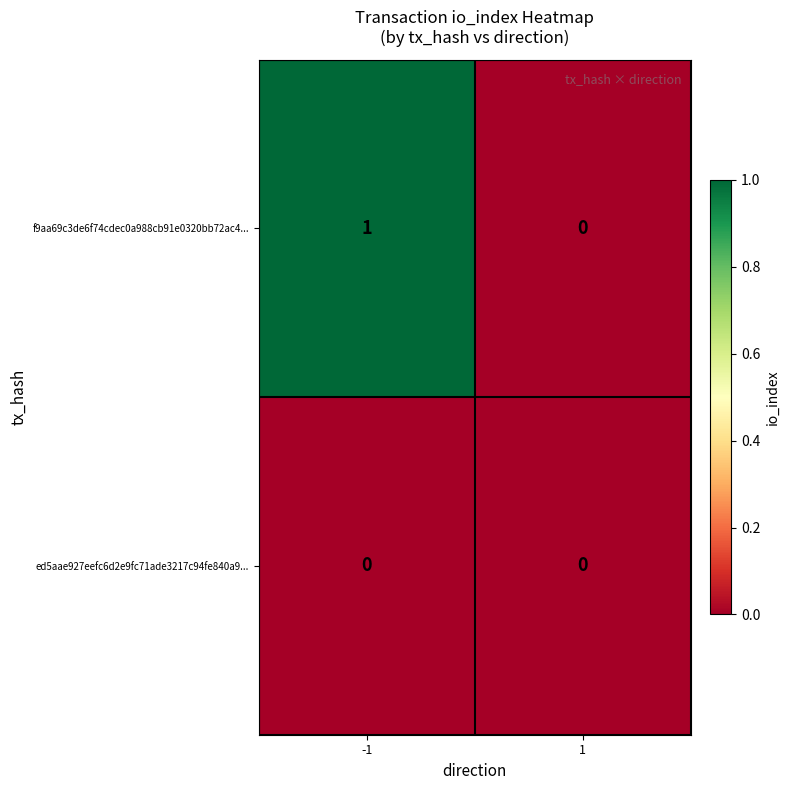

How many categories are shown in the chart?

2